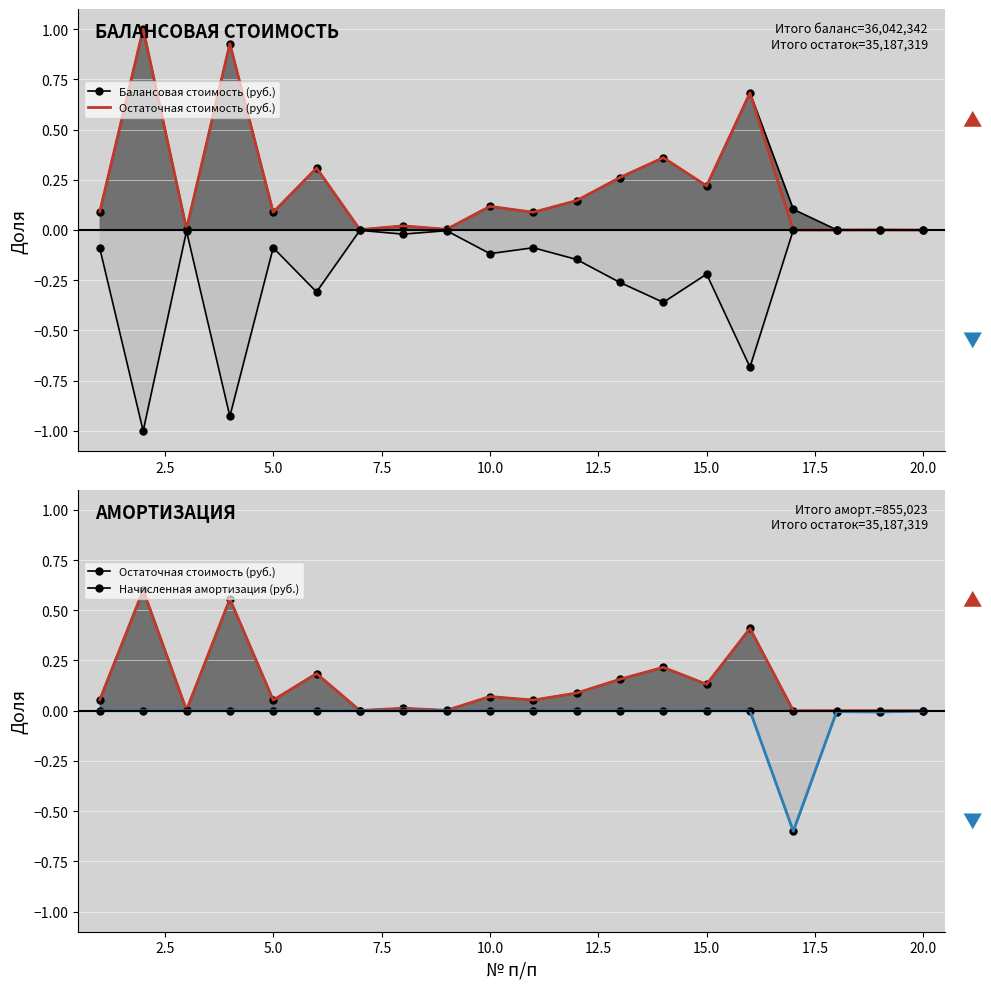

The Балансовая стоимость (руб.) series shows 0.0 at 18. True or false?

False